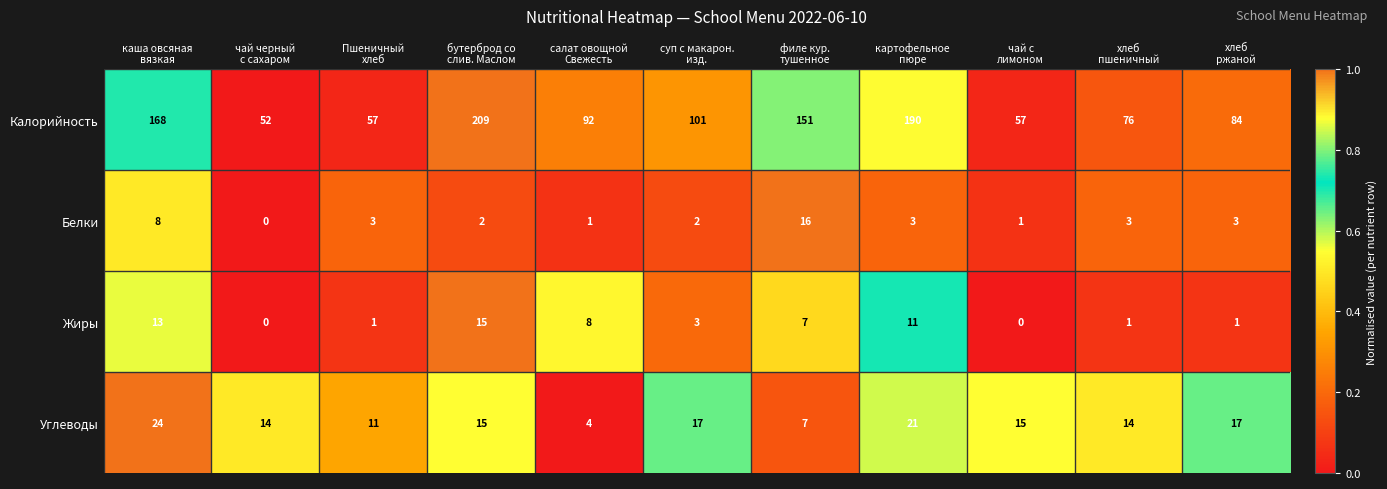

List the series in order of their peak value, lowest first.

Жиры, Белки, Углеводы, Калорийность